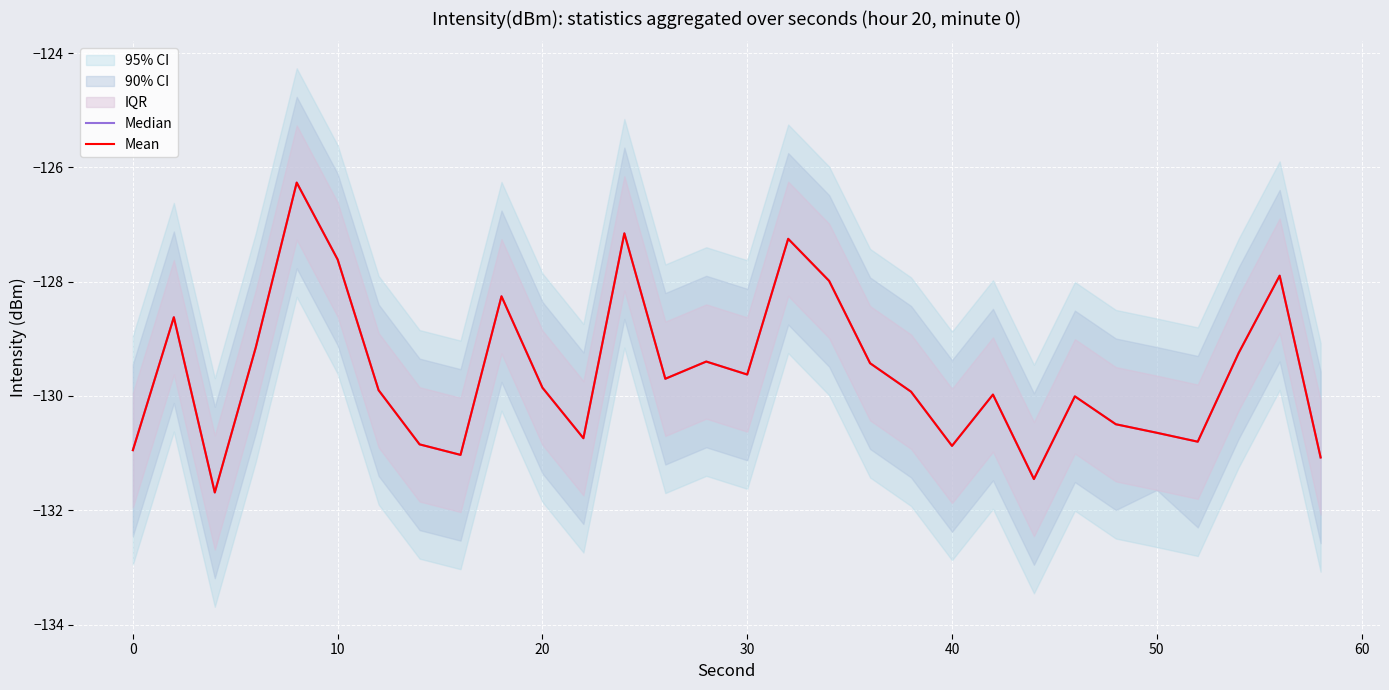

What is the difference between the maximum and minimum values in the Median series?

5.4